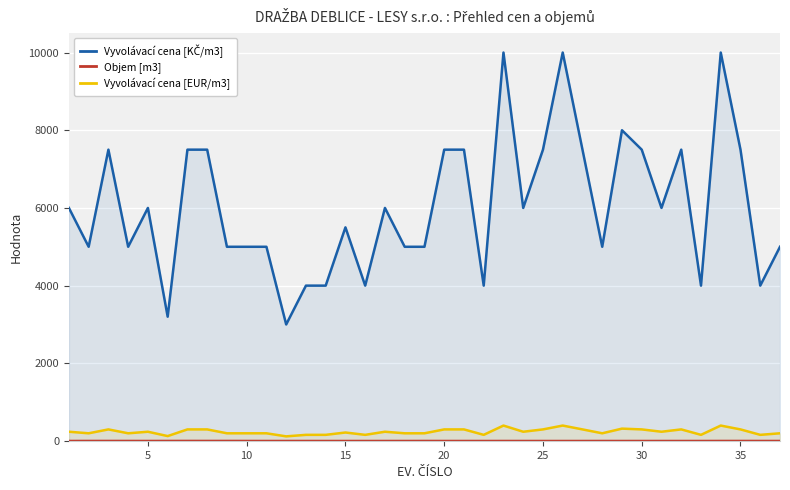

What is the difference between the maximum and minimum values in the Vyvolávací cena [EUR/m3] series?

278.0